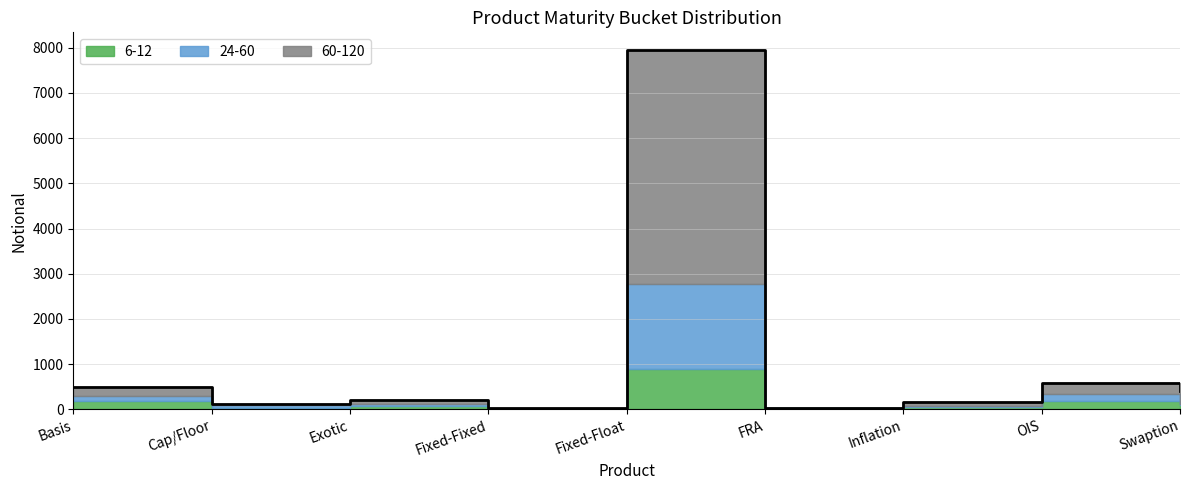

Where is 24-60 nearest to the value 937?

OIS